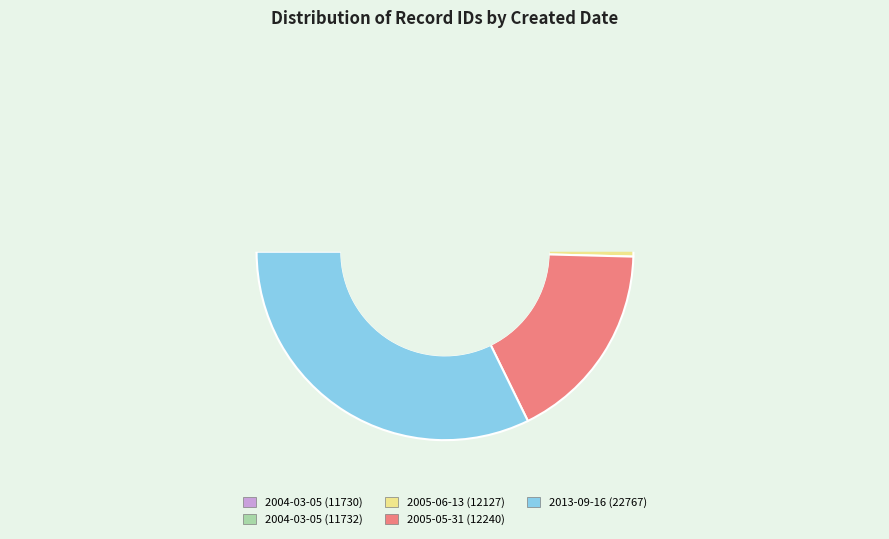

To the nearest percent, what percentage of the pie is 2005-05-31?

17%